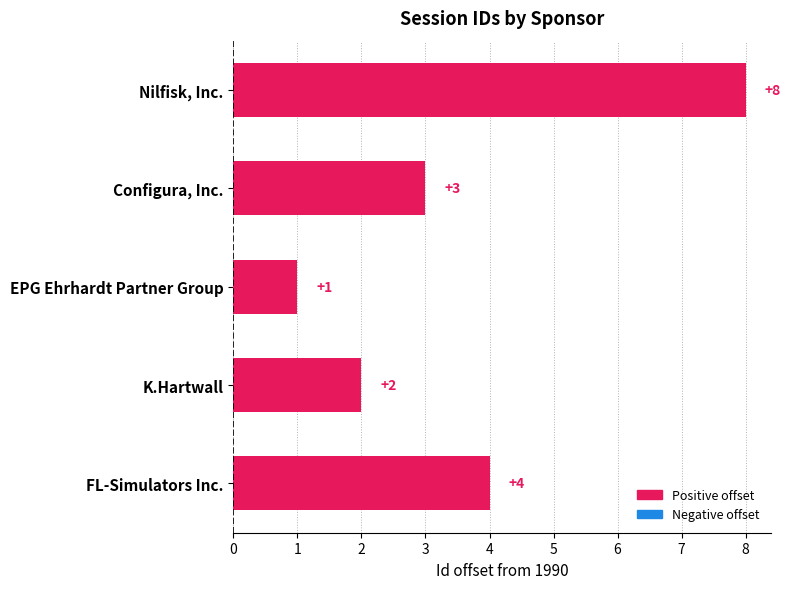

What is the difference between the second highest and second lowest values?

2